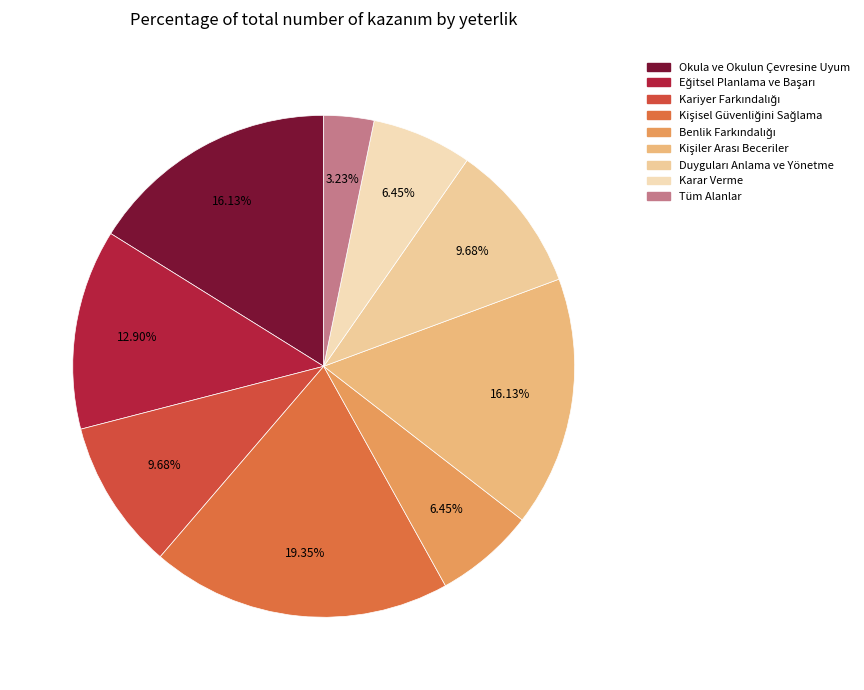

What is the total percentage of Duyguları Anlama ve Yönetme and Karar Verme?

16.1%